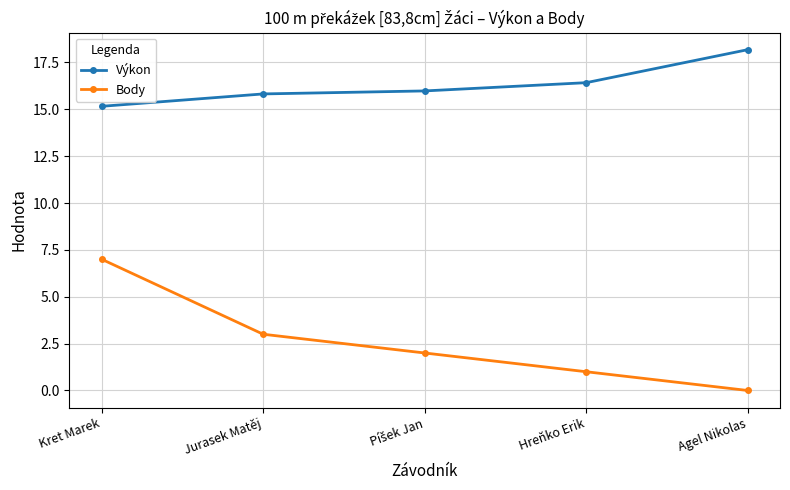

Reading right to left, extract all data points from this chart.

Výkon: 18.2	16.4	16.0	15.8	15.2
Body: 0.0	1.0	2.0	3.0	7.0